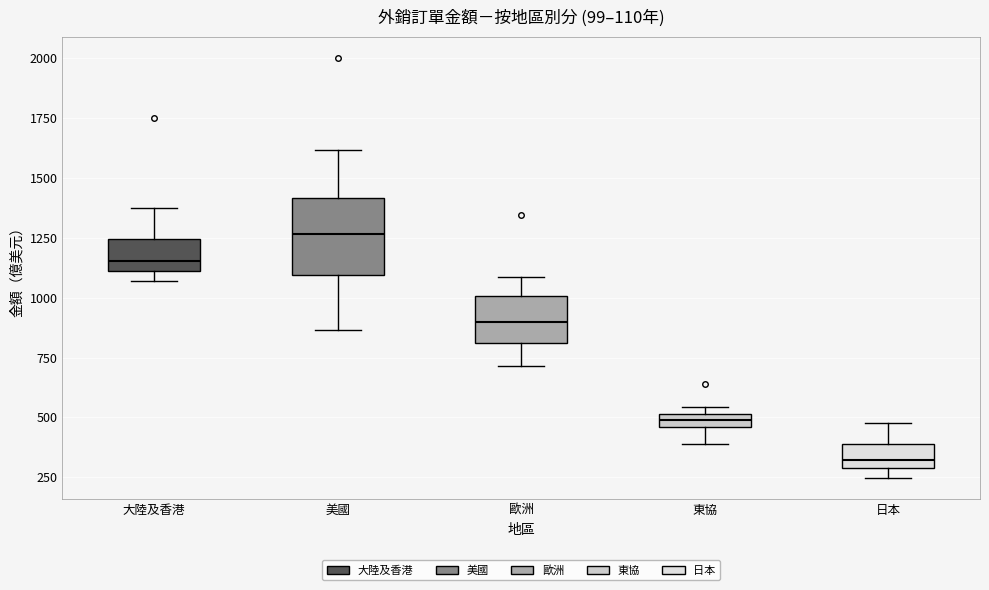

Which box's median line is the highest?

美國